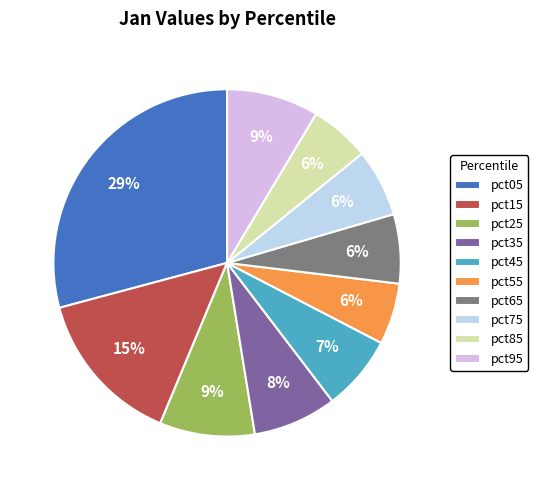

Combined, do pct15 and pct65 account for over 50%?

No